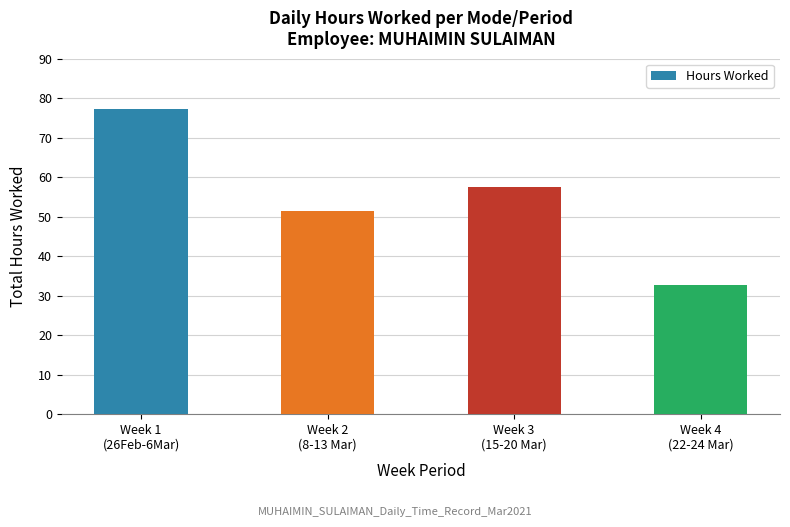

What position from the right is Week 1
(26Feb-6Mar)?

4